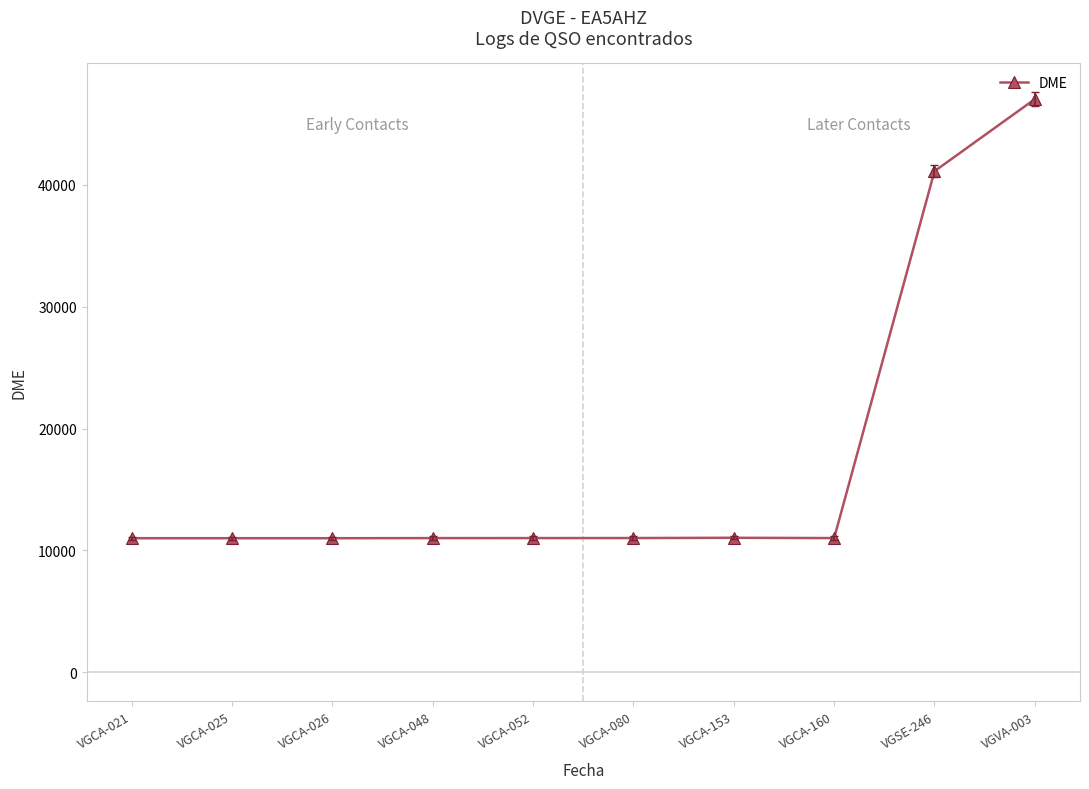

Is it true that the value at VGCA-160 is 18496?

False